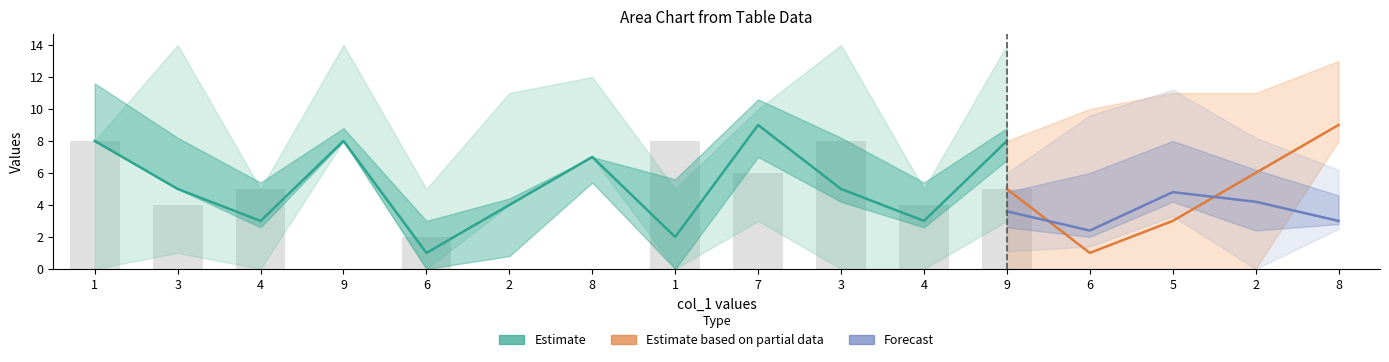

Count the col_8 values in the range 3 to 7.

9